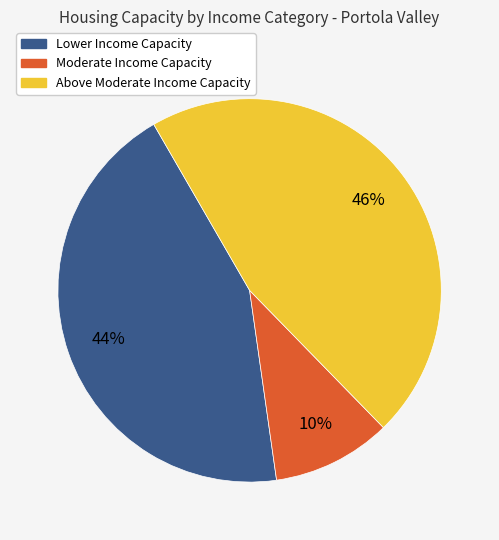

Does any single category account for the majority?

No